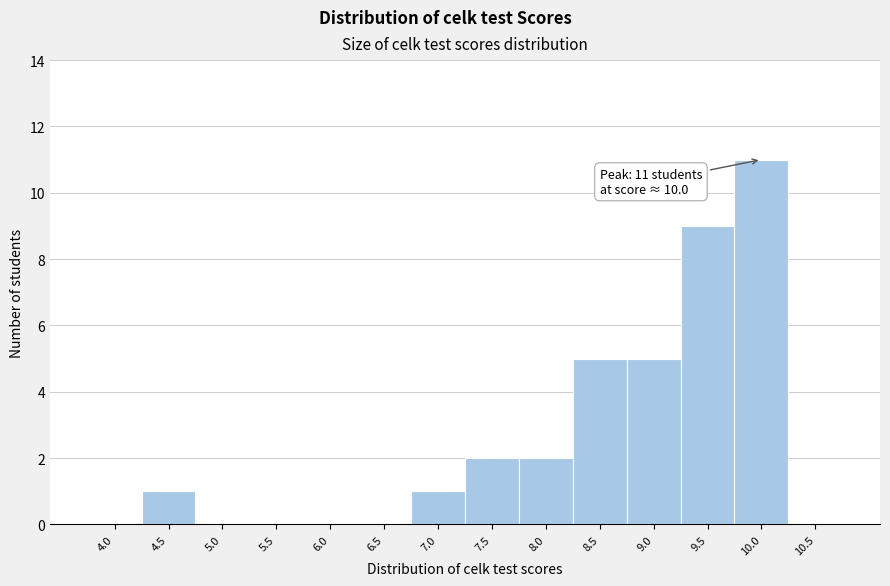

Which range on the x-axis has the tallest bar?

9.75 to 10.25